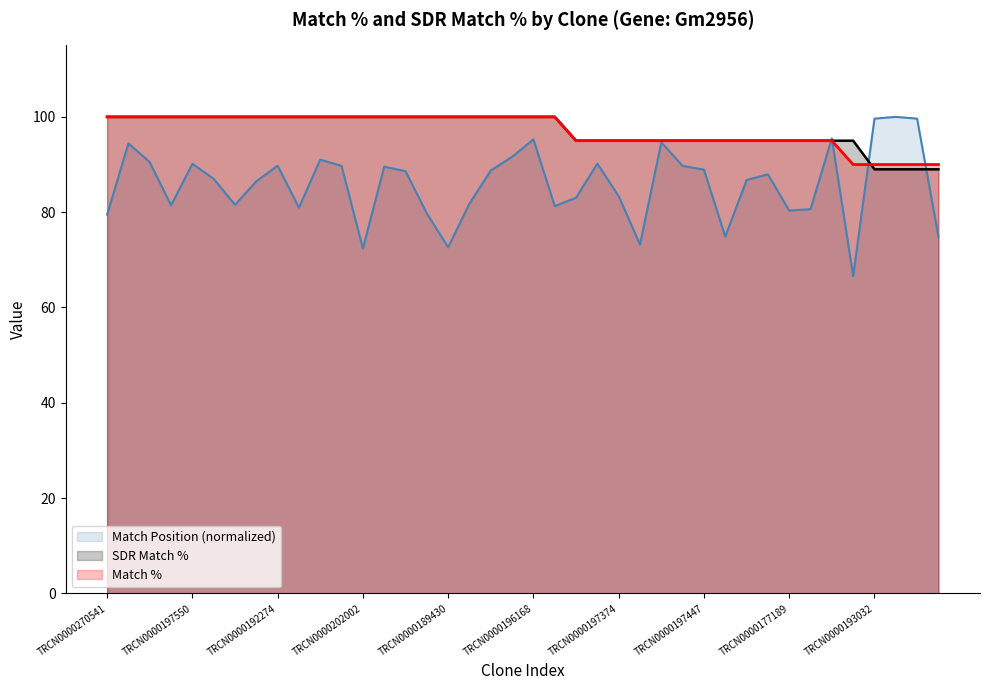

At TRCN0000190046, list the series in order from smallest to largest.

Match Position, Match %, SDR Match %